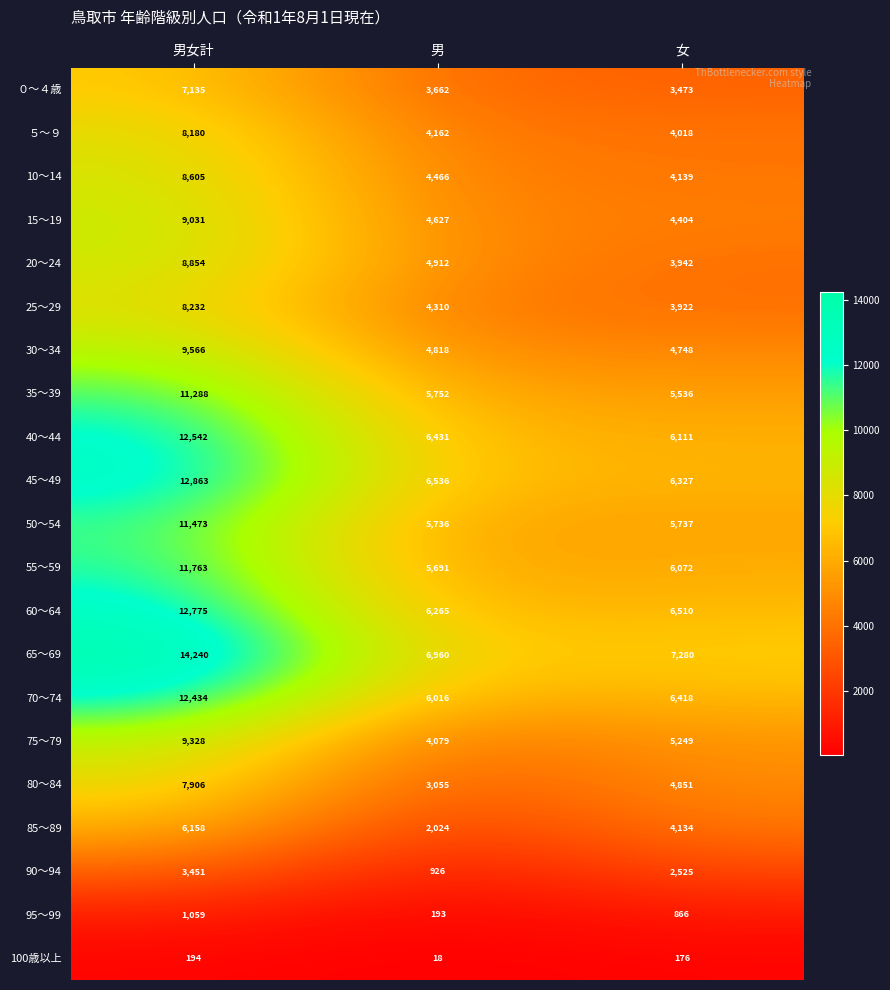

What is the average value of the ５～９ series?

5453